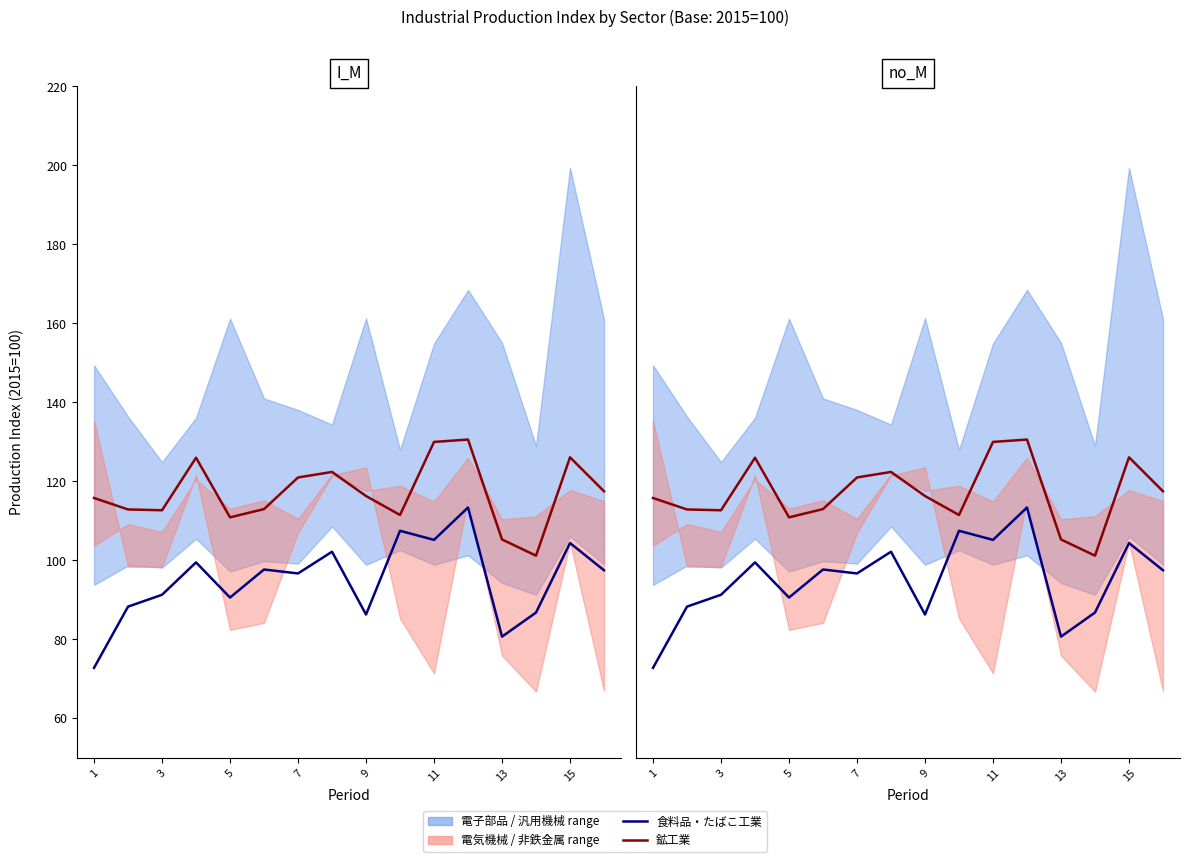

What is the greatest value displayed?

130.6